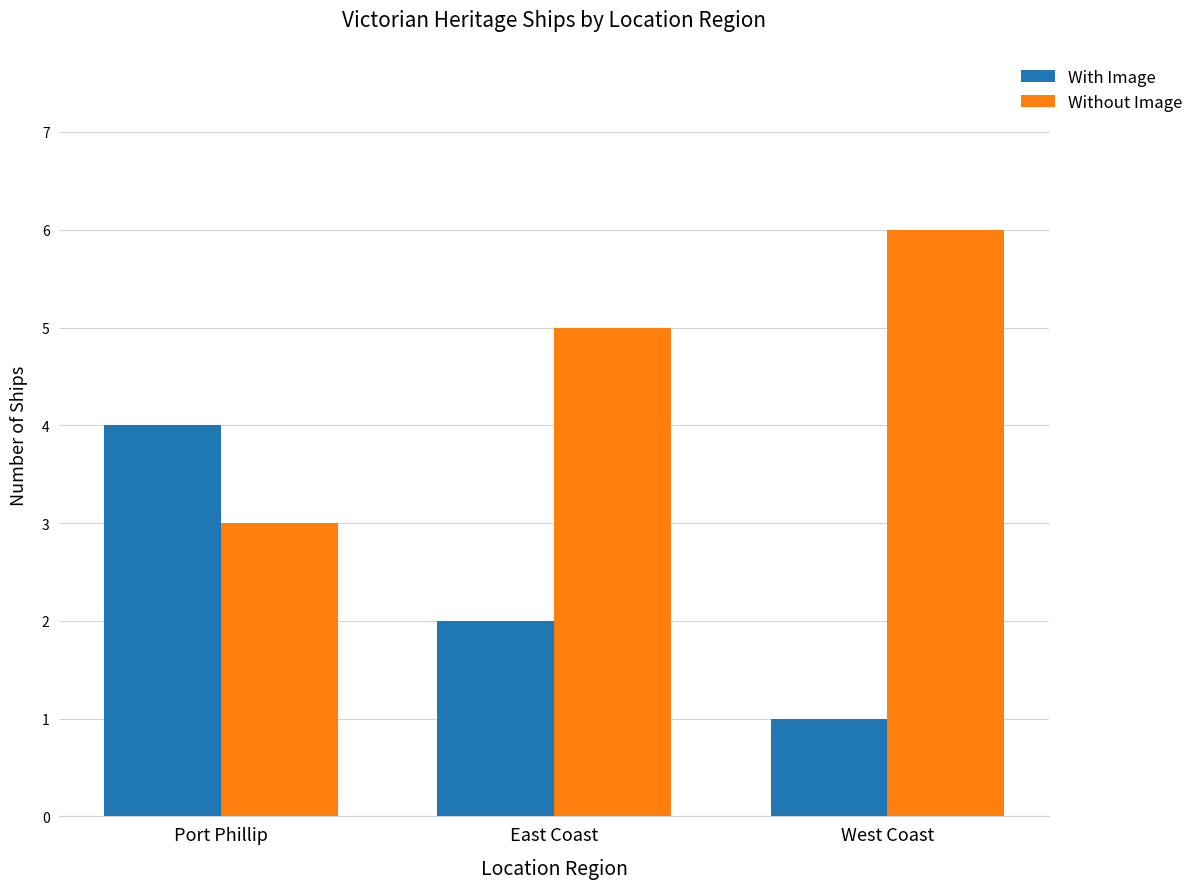

Does the chart contain any negative values?

No